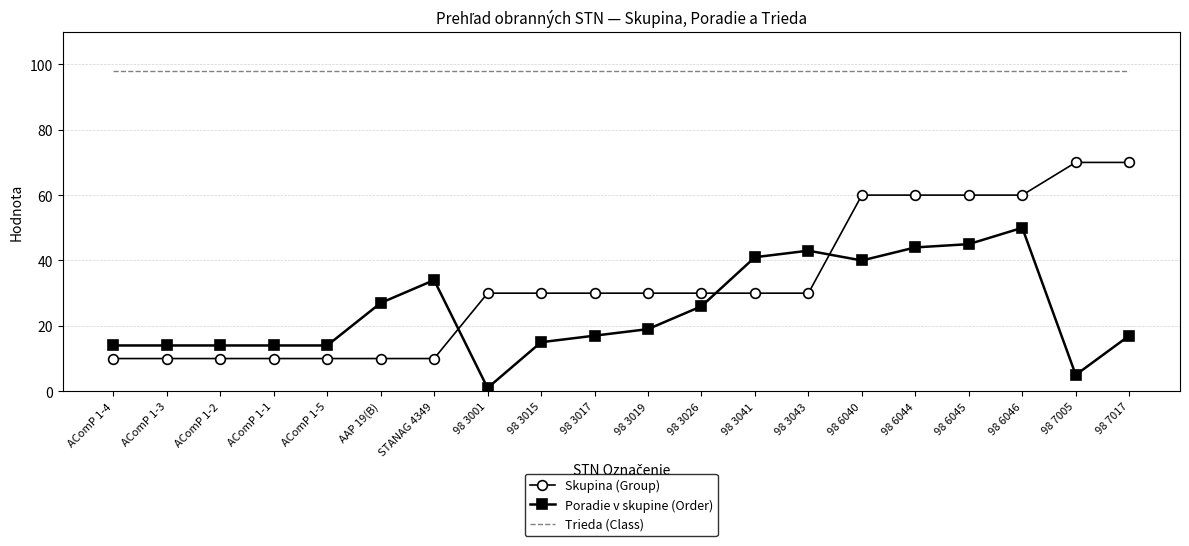

What are all the series names shown in the legend?

Skupina (Group), Poradie v skupine (Order), Trieda (Class)